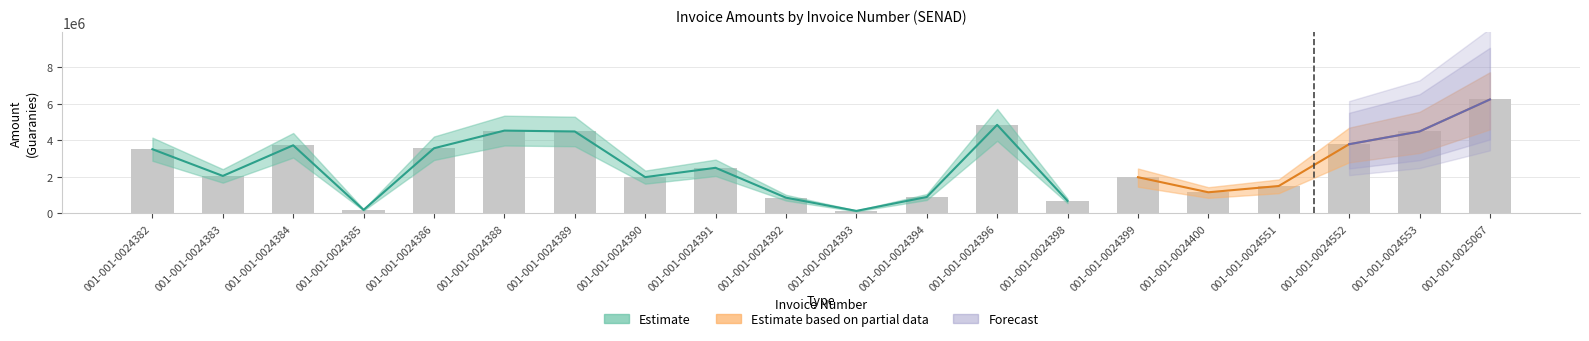

The chart shows a value of 1277639 at 001-001-0024390. True or false?

False